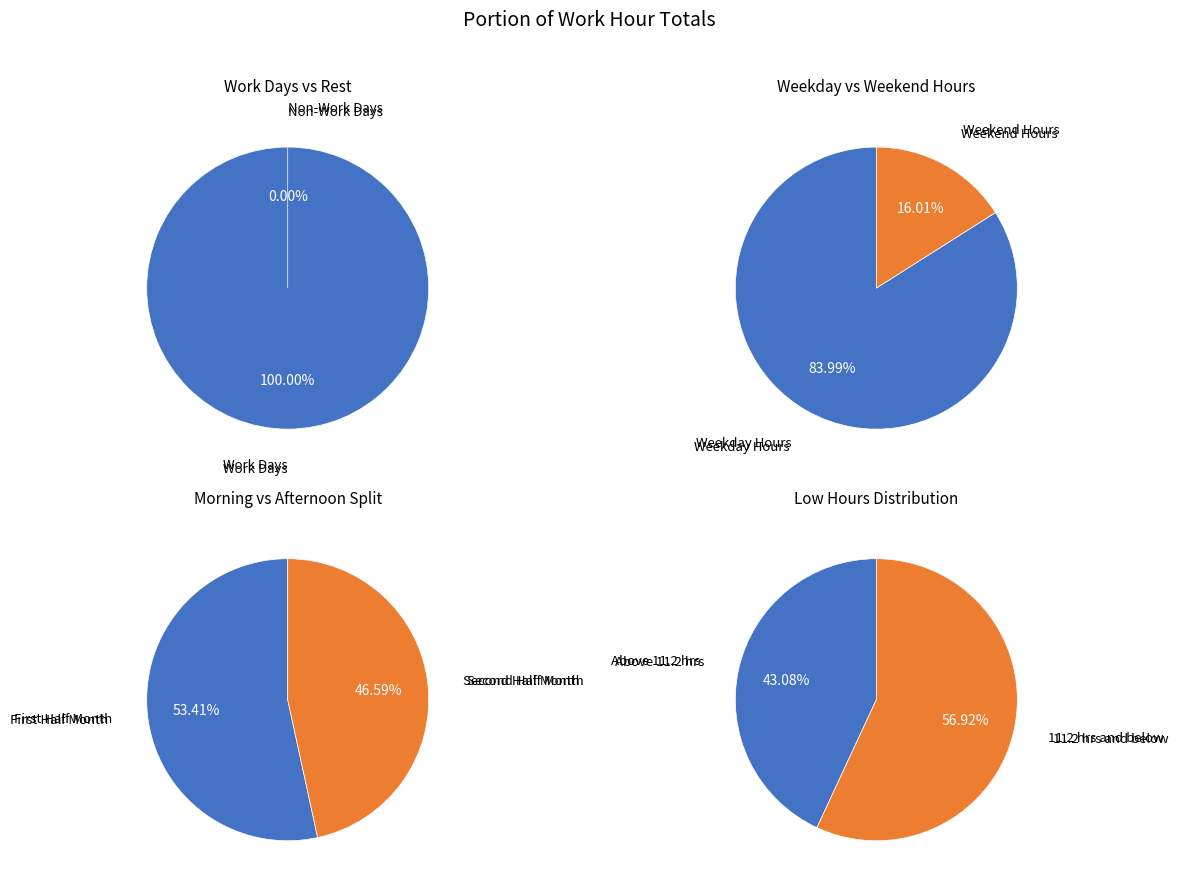

True or false: 1-Tue accounts for 12% of the total.

False